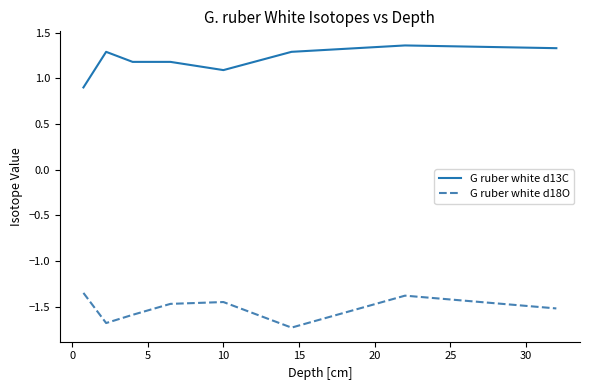

What is the minimum value for G ruber white d13C?

0.9